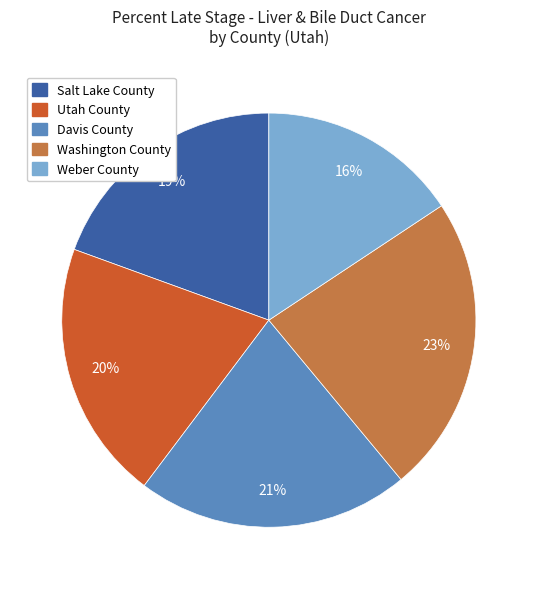

Does any single category account for the majority?

No